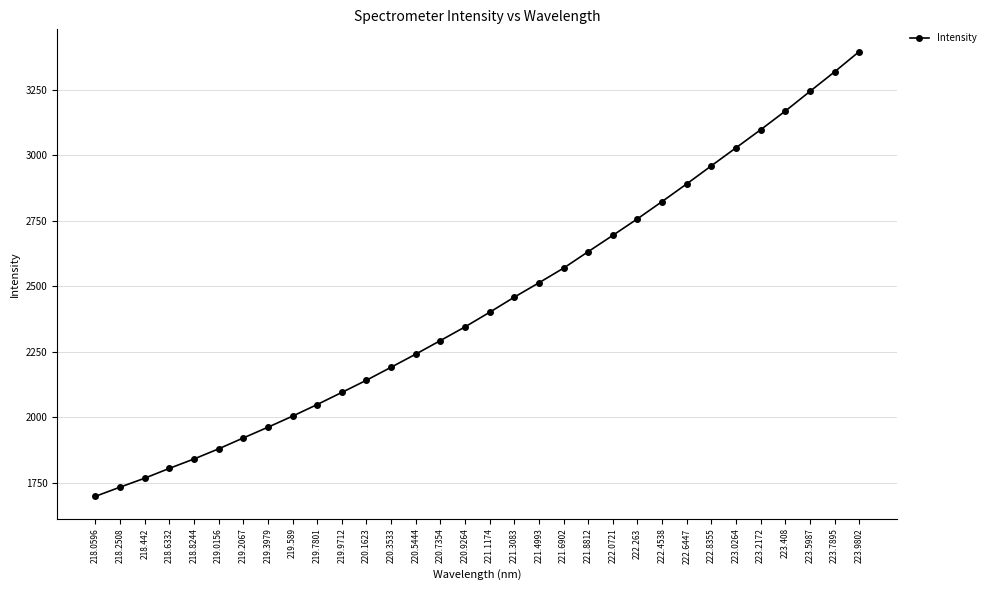

What is the ratio of the value at 219.7801 to the value at 218.6332?

1.1